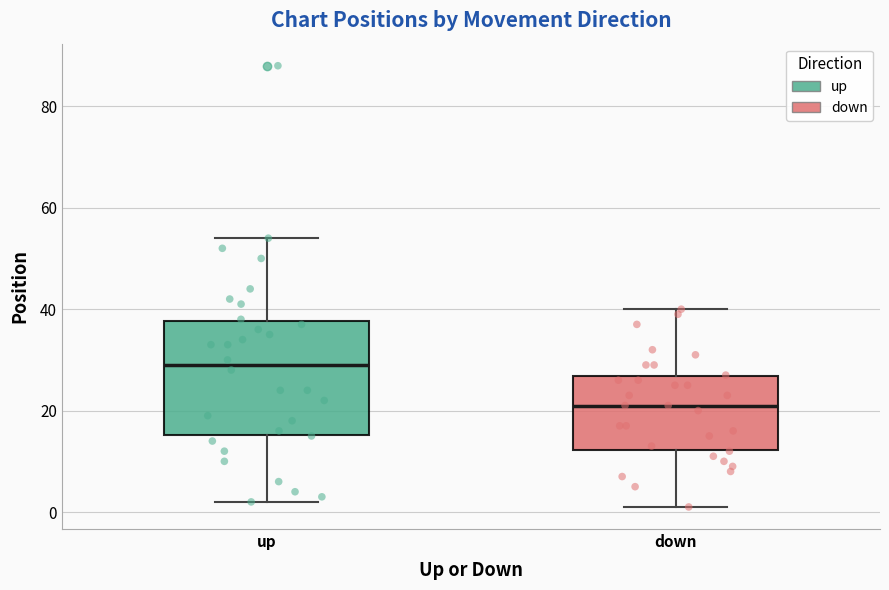

Reading left to right, transcribe this box plot: for each box, give where its median line is, the range the box spans, and where its two whiskers end, as read against the y-axis. The values are not printed on the chart, so give them approximately, as read against the axis.

up: median 30, box 16 to 38, whiskers 2 to 54
down: median 22, box 12 to 26, whiskers 2 to 40